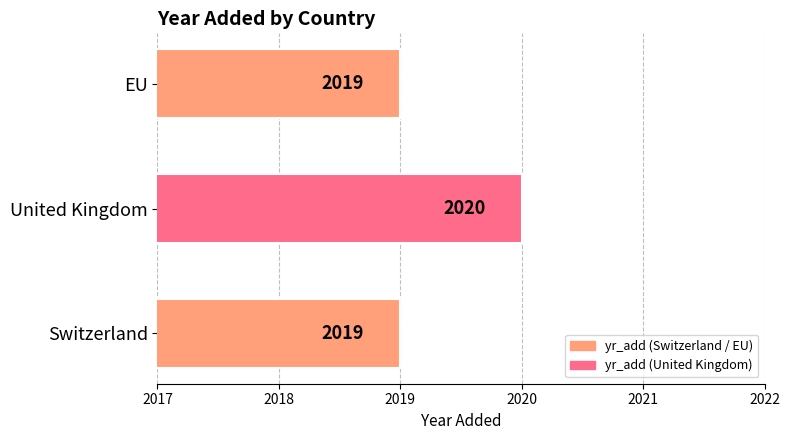

Between United Kingdom and Switzerland, which is larger?

United Kingdom